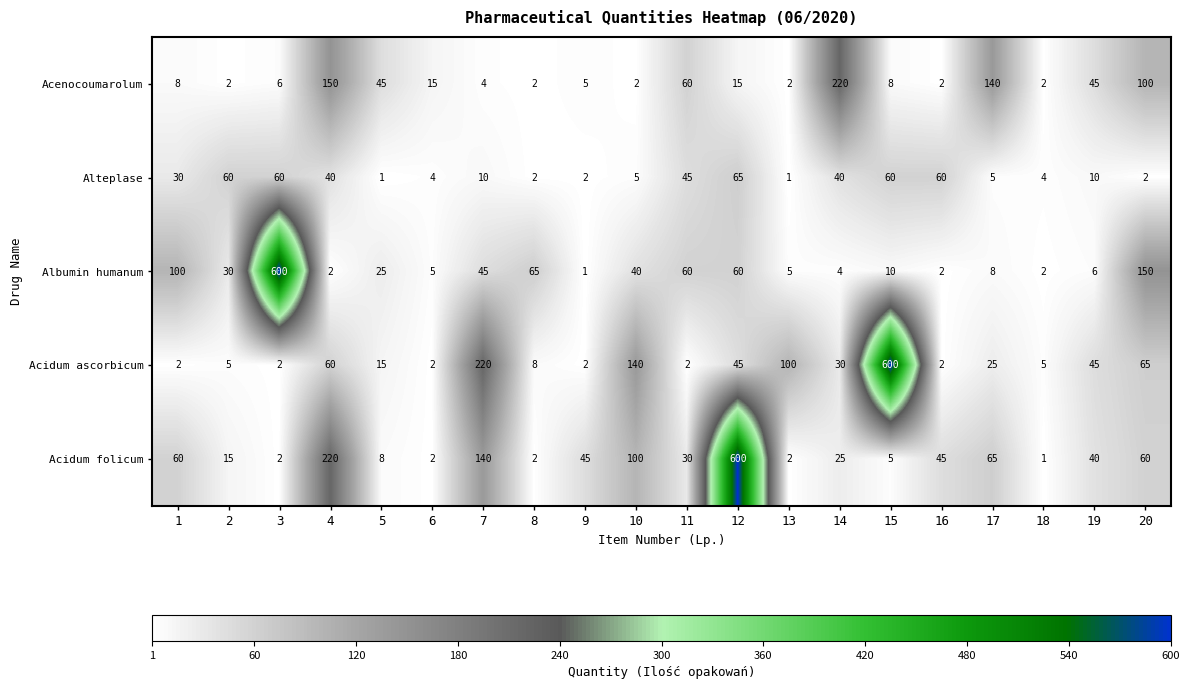

How many categories are shown in the chart?

20